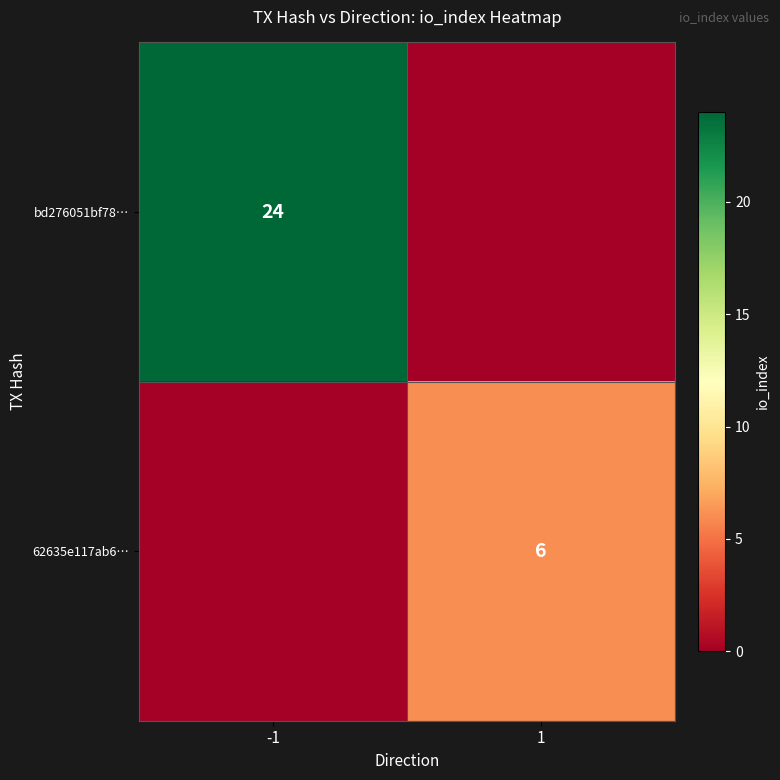

At which category is the sum across all series the highest?

-1